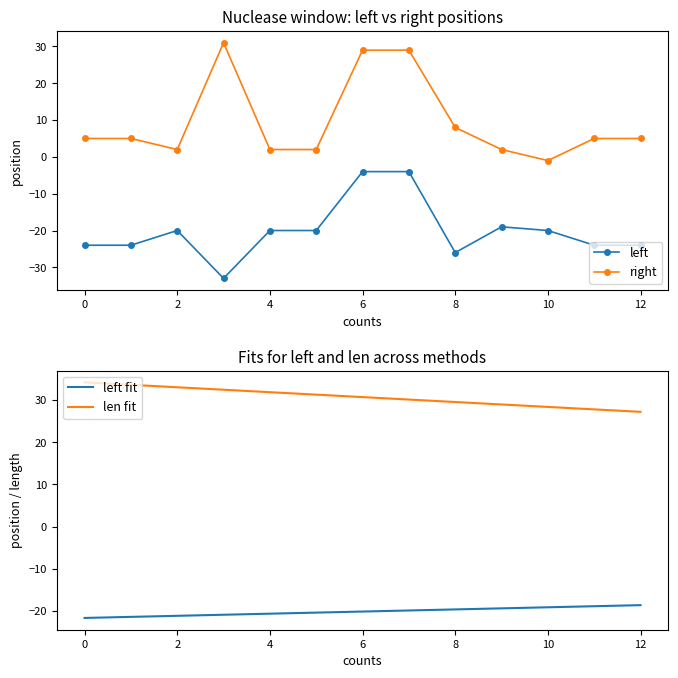

How many series are shown in this chart?

4